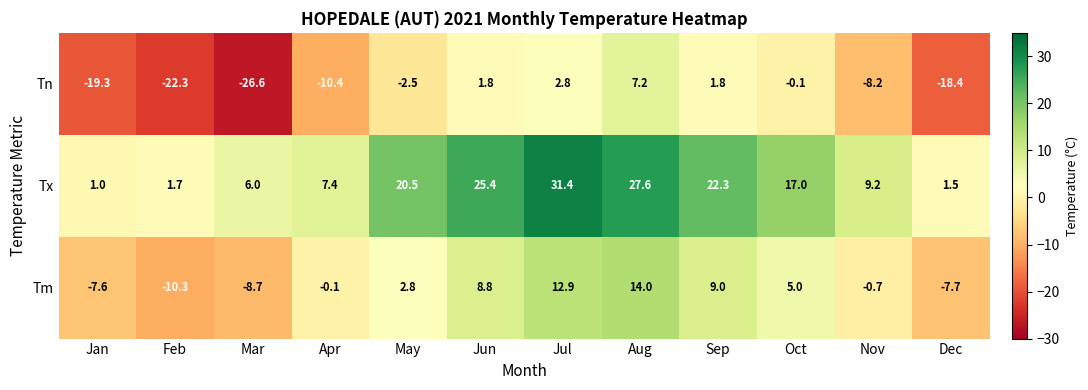

At how many categories does at least one series exceed 23?

3